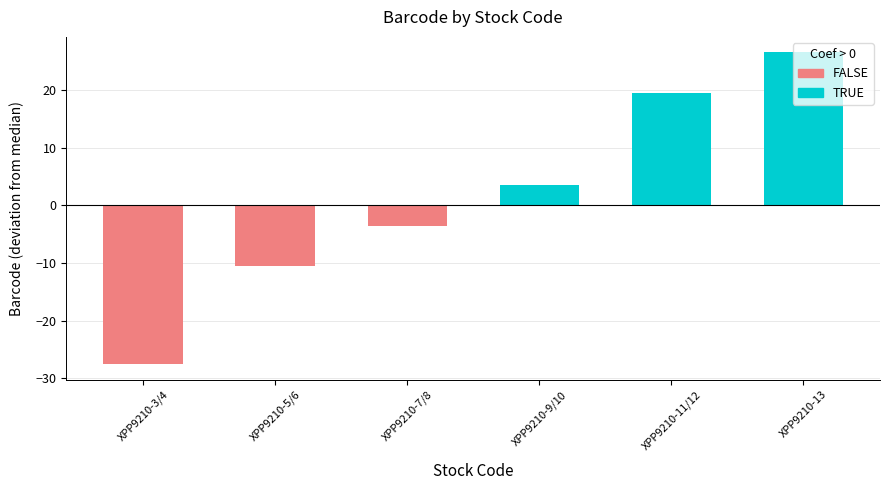

What is the value of the 3rd bar from the left?

-3.5